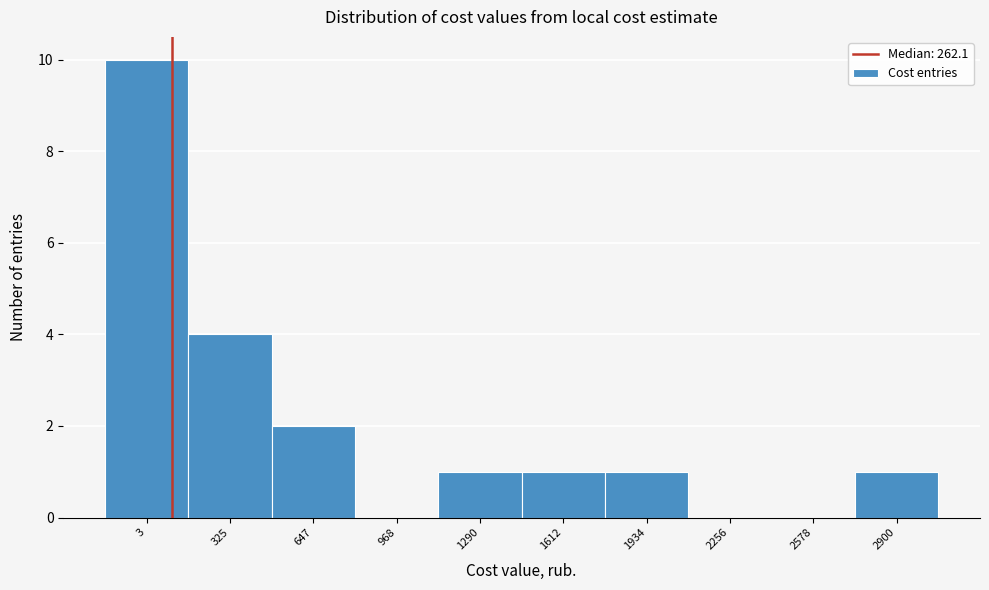

Reading right to left, extract all data points from this chart.

2900=1	2578=0	2256=0	1934=1	1612=1	1290=1	968=0	647=2	325=4	3=10